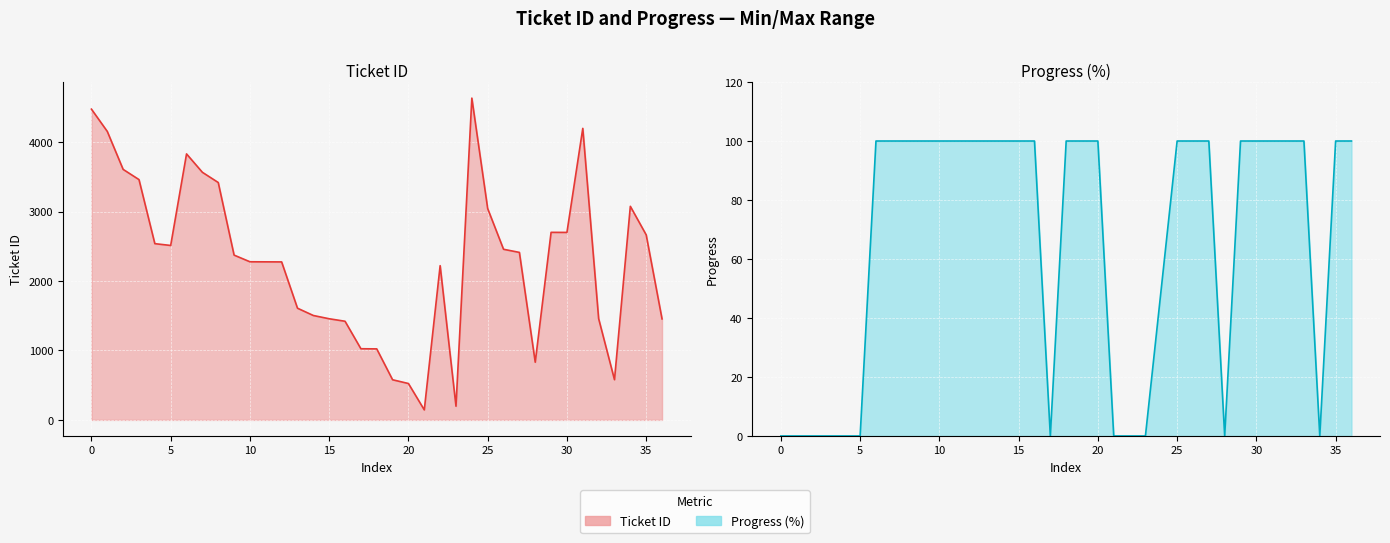

How many categories are shown in the chart?

37